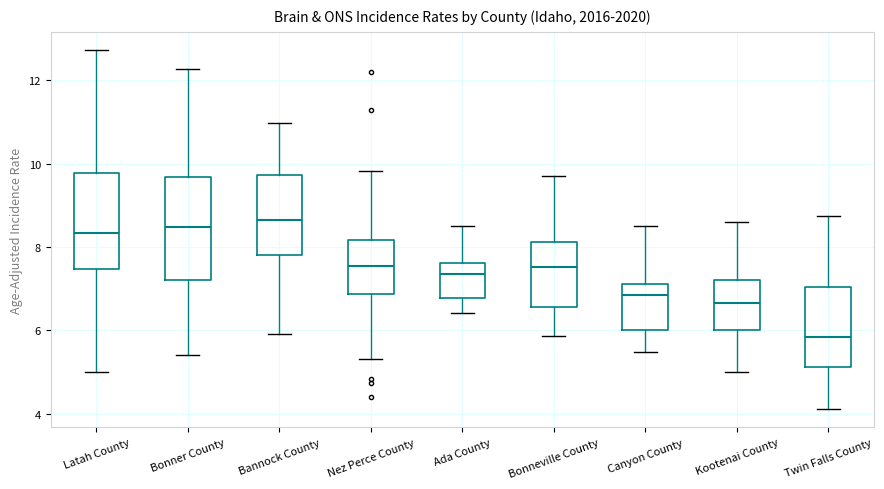

Which box has the lowest median line?

Twin Falls County